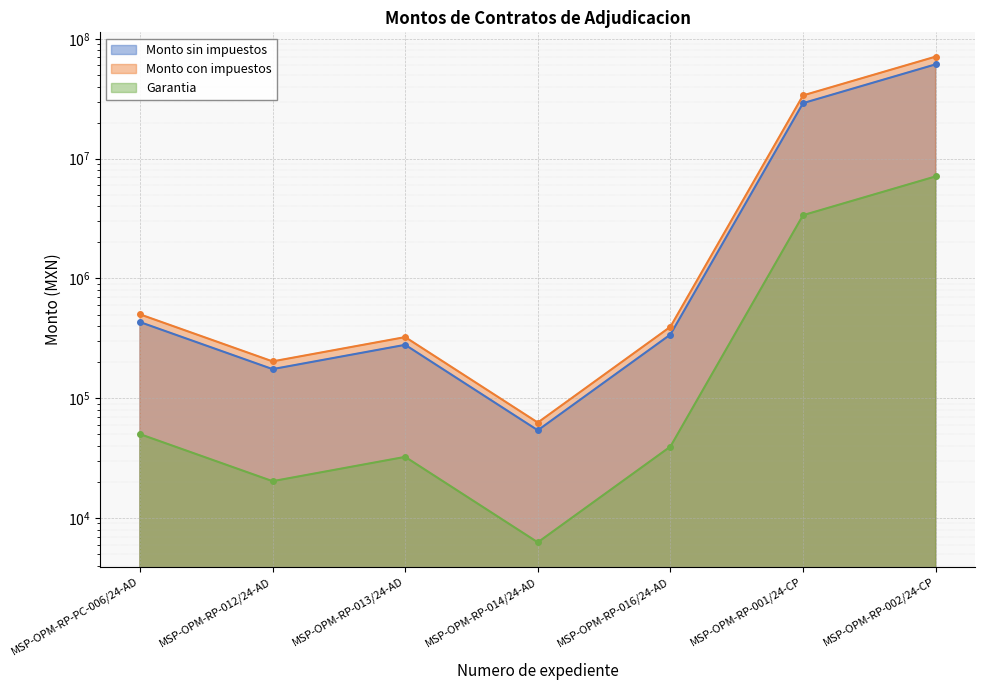

What is the average value of the Monto sin impuestos series?

13095287.5